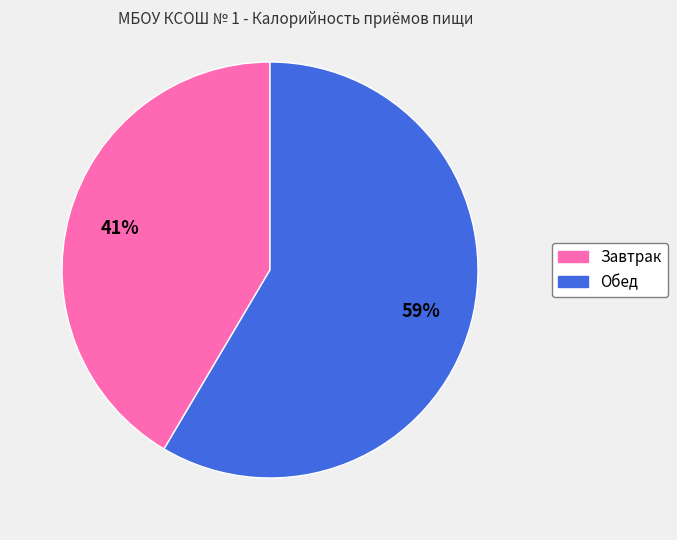

Combined, do Завтрак and Обед account for over 50%?

Yes